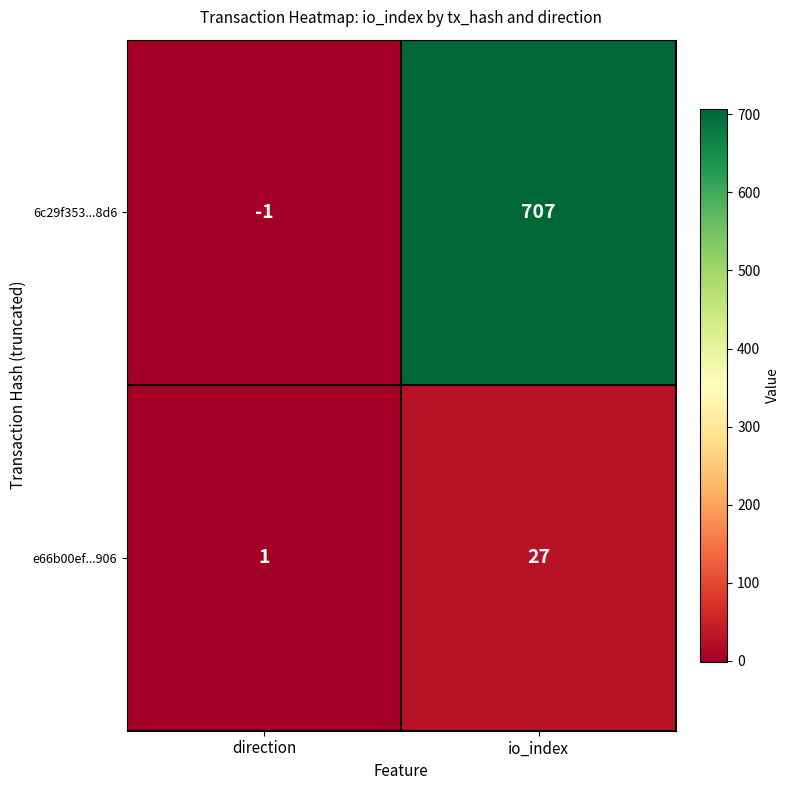

What is the difference between the maximum and minimum values in the 6c29f353...8d6 series?

708